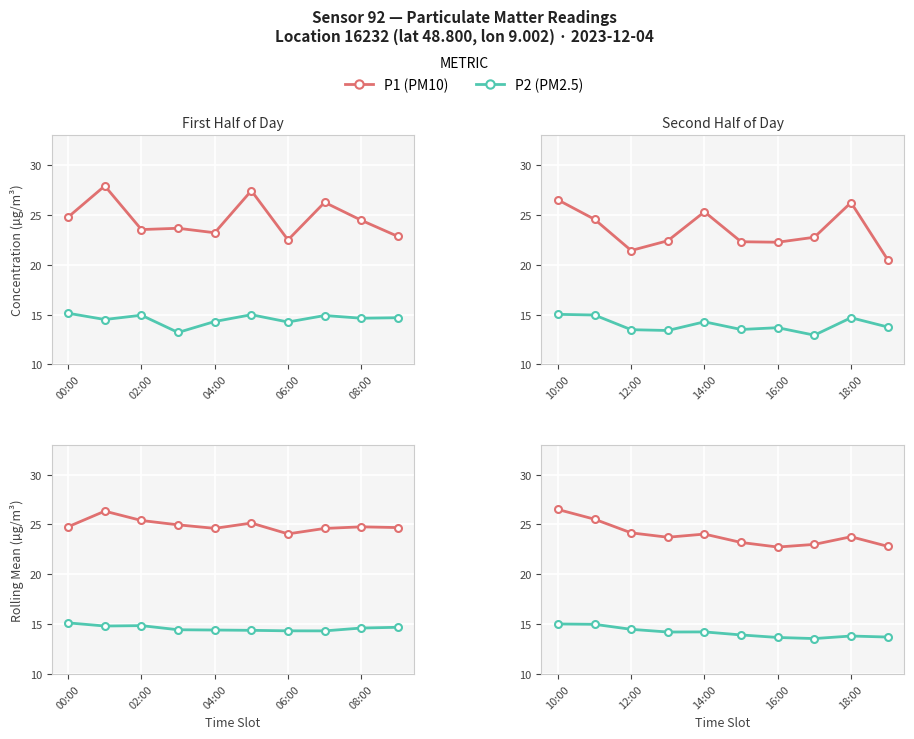

Which series has the largest total across all categories?

P1 (PM10) rolling avg